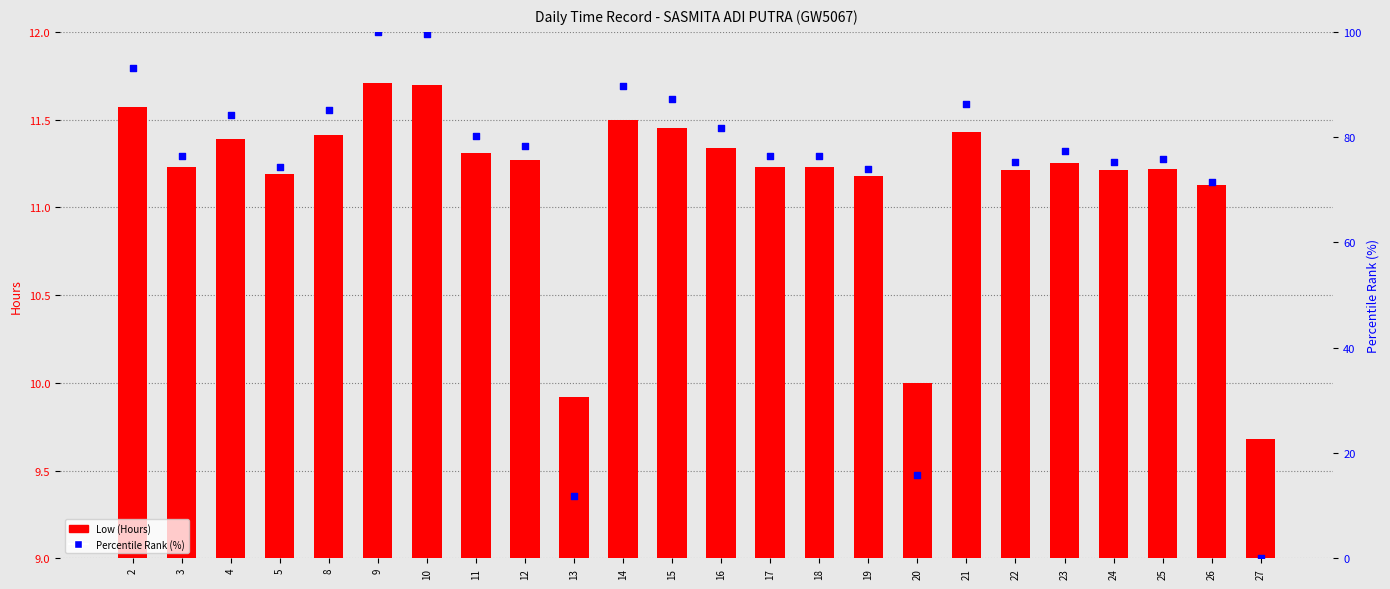

Which series has the largest Y range (max minus min)?

Percentile Rank (%)